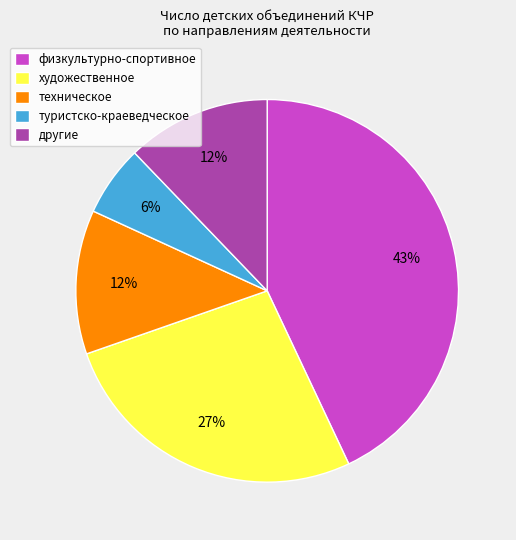

True or false: техническое accounts for 24% of the total.

False